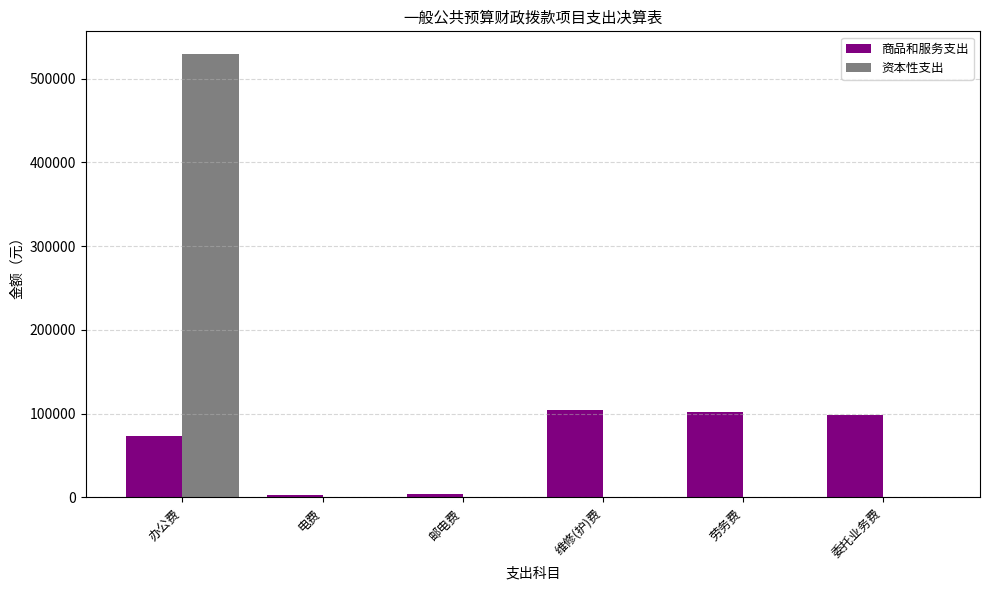

The 资本性支出 series shows -209814.0 at 委托业务费. True or false?

False